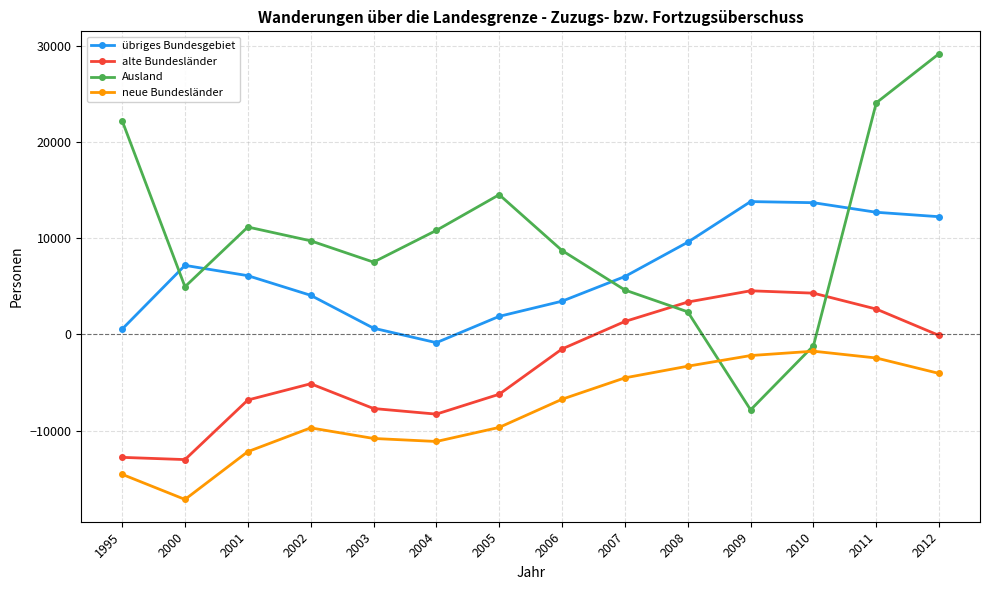

What is the lowest value of the übriges Bundesgebiet series?

-854